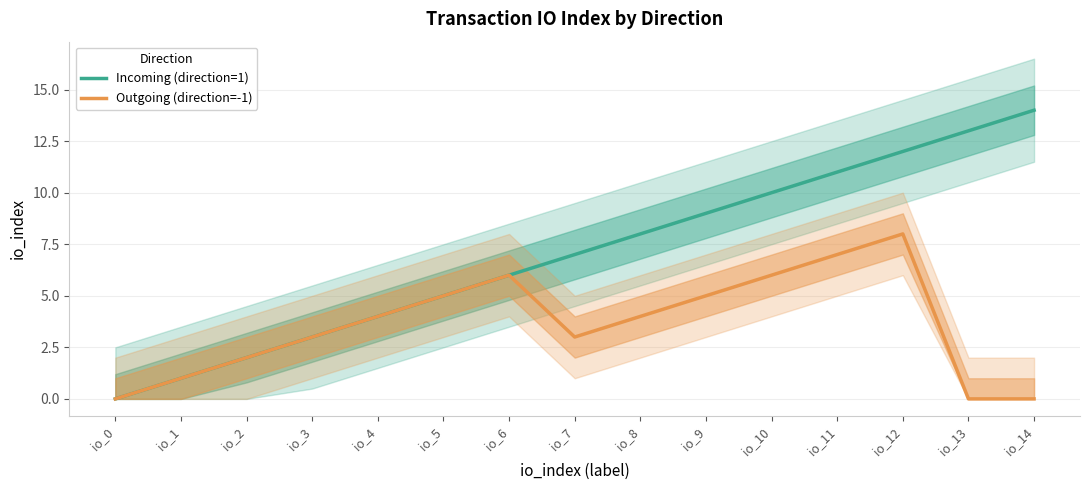

List the series in order of their peak value, highest first.

Incoming (direction=1), Outgoing (direction=-1)